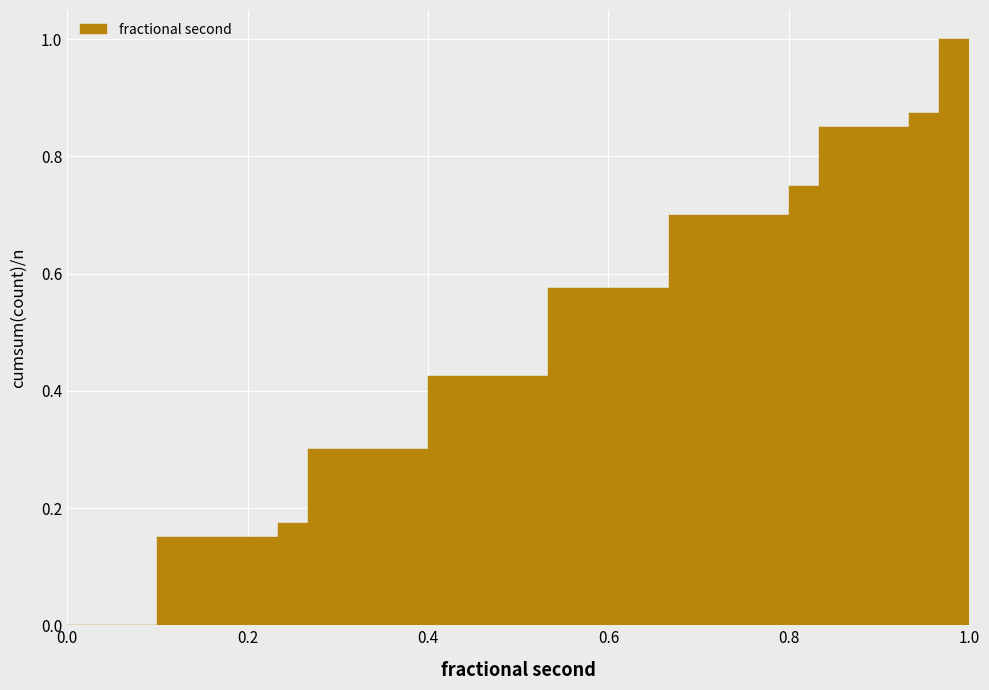

Read against the x-axis, roughly where is the centre of the tallest bar?

0.98